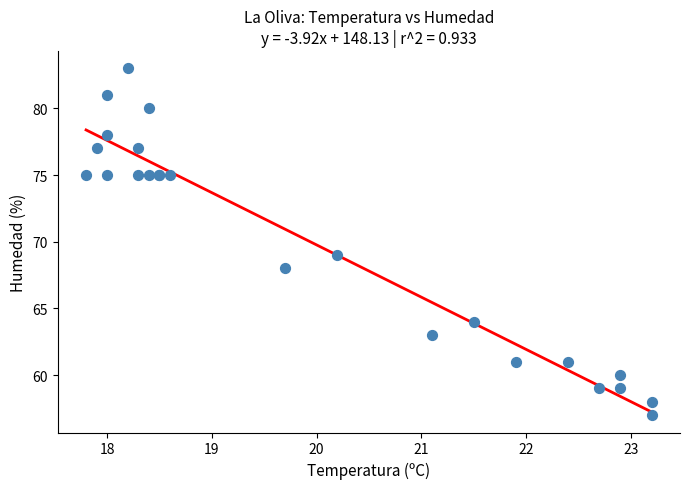

What Y value in the scatter plot is closest to 70?

69